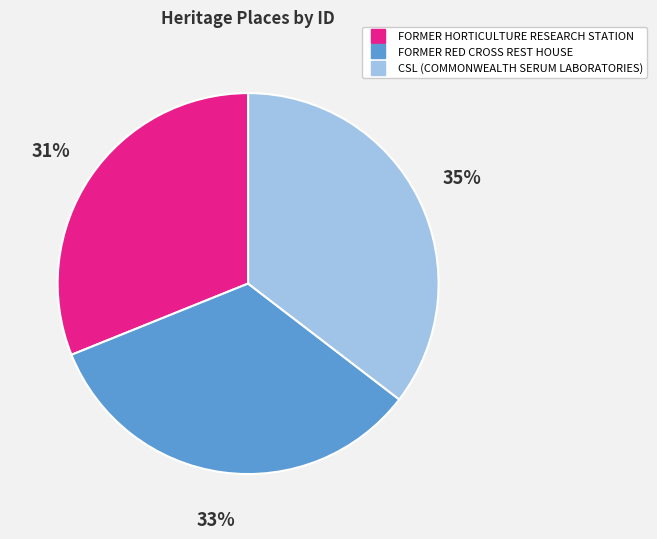

To the nearest percent, what is the average slice percentage?

33%